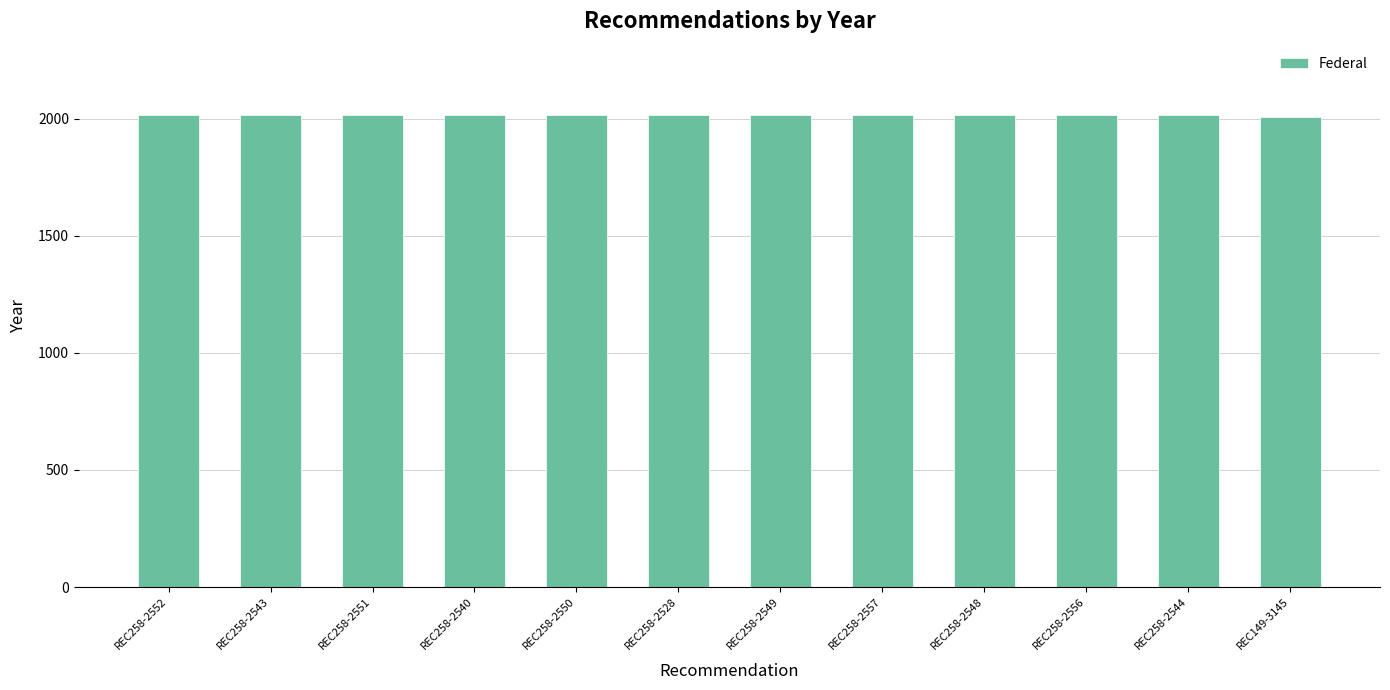

What is the maximum value shown in the chart?

2014